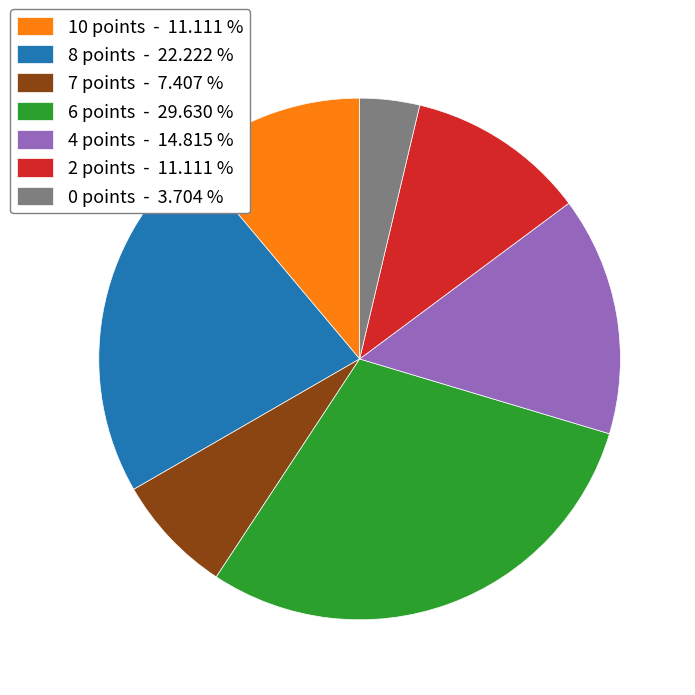

Is it true that 8 points is 10% of the pie?

False